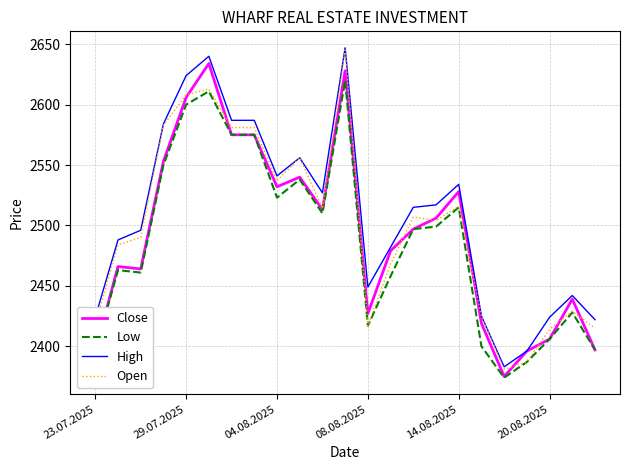

True or false: High and Low cross at least once.

False